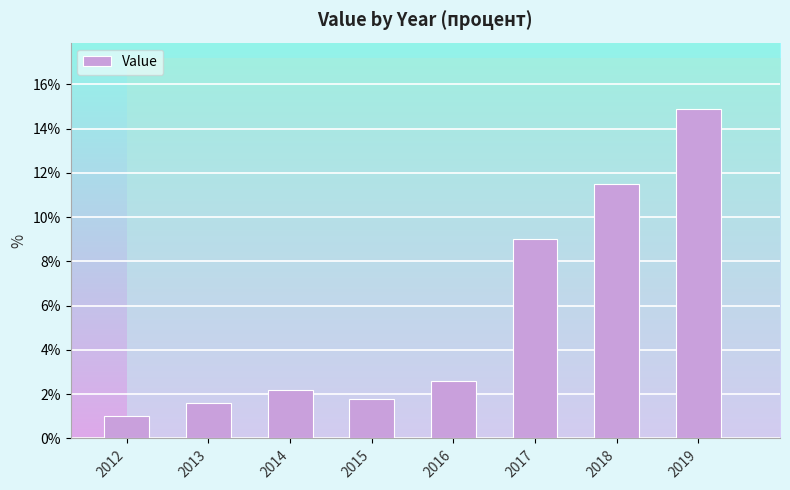

What is the change in value from 2012 to 2014?

+1.2